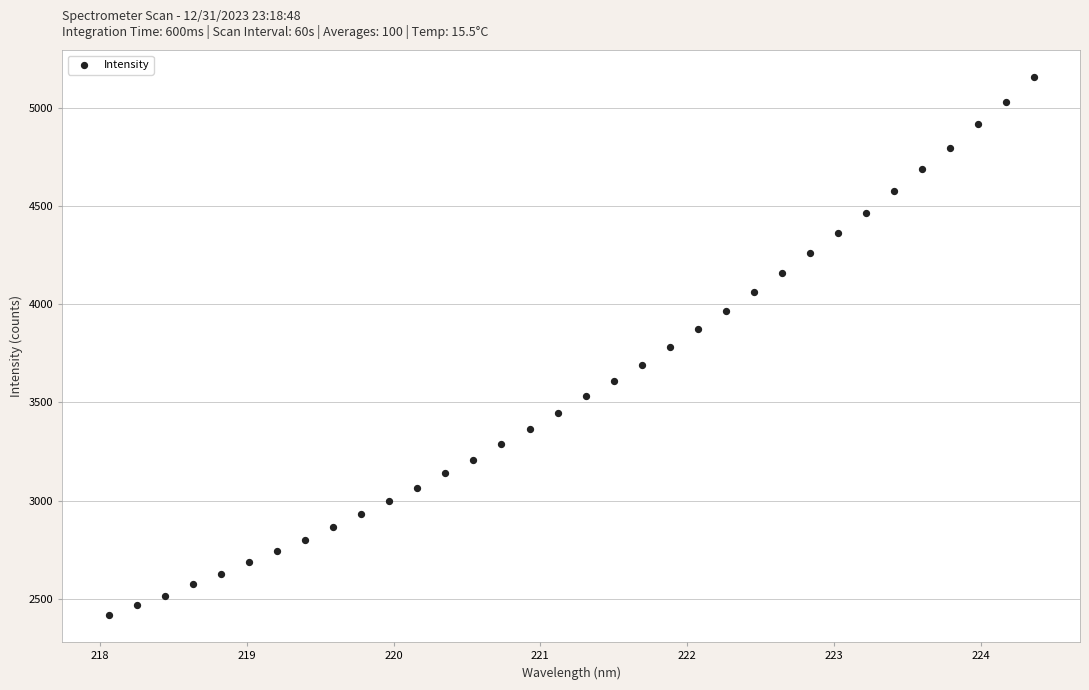

What is the range of X values (max minus min)?

6.3